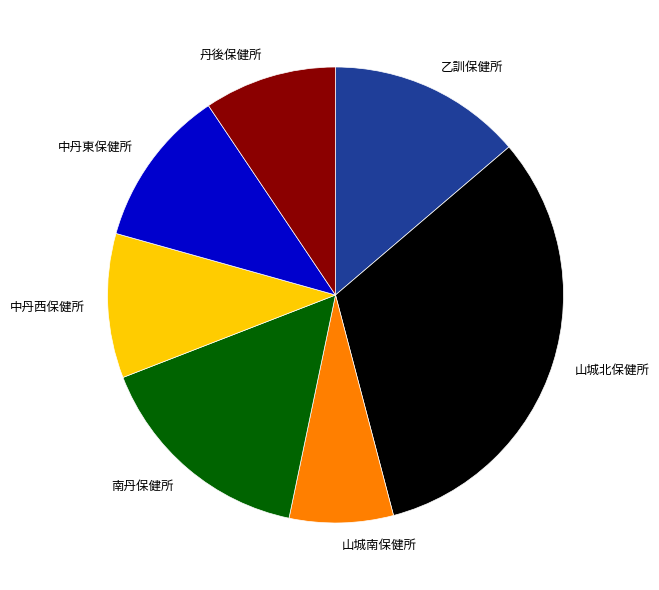

Do 乙訓保健所 and 山城南保健所 together represent more than half of the pie?

No